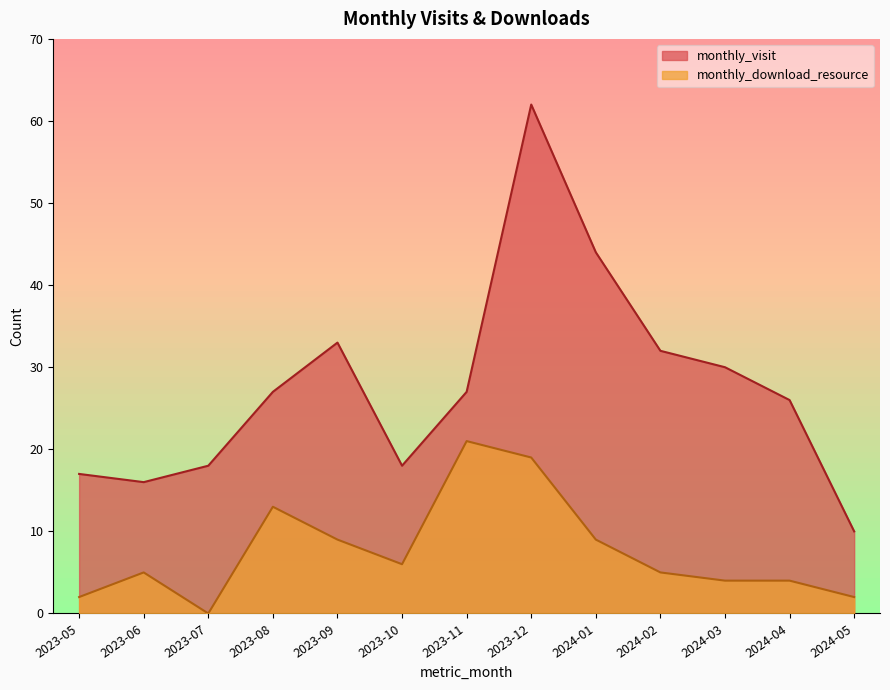

Which series has the largest range (max minus min)?

monthly_visit